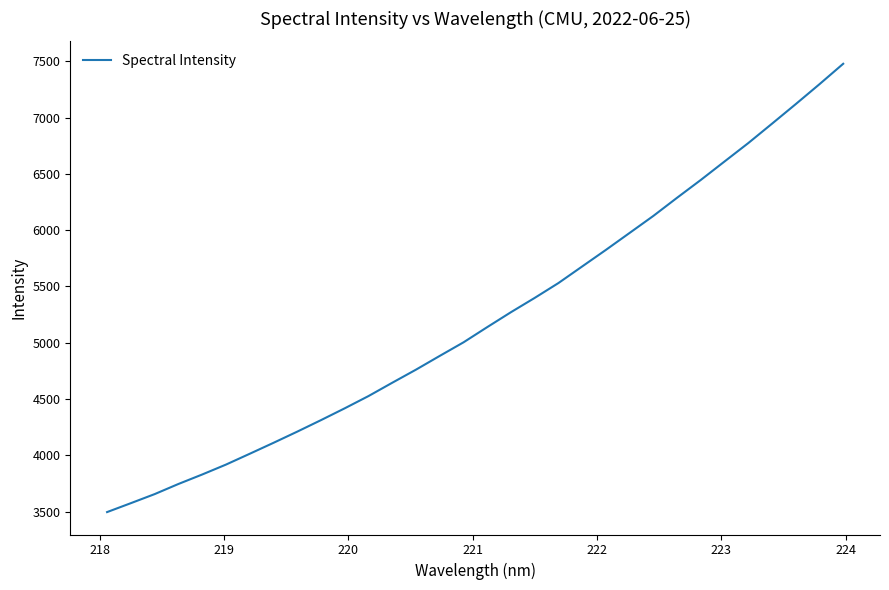

What is the greatest value displayed?

7478.0